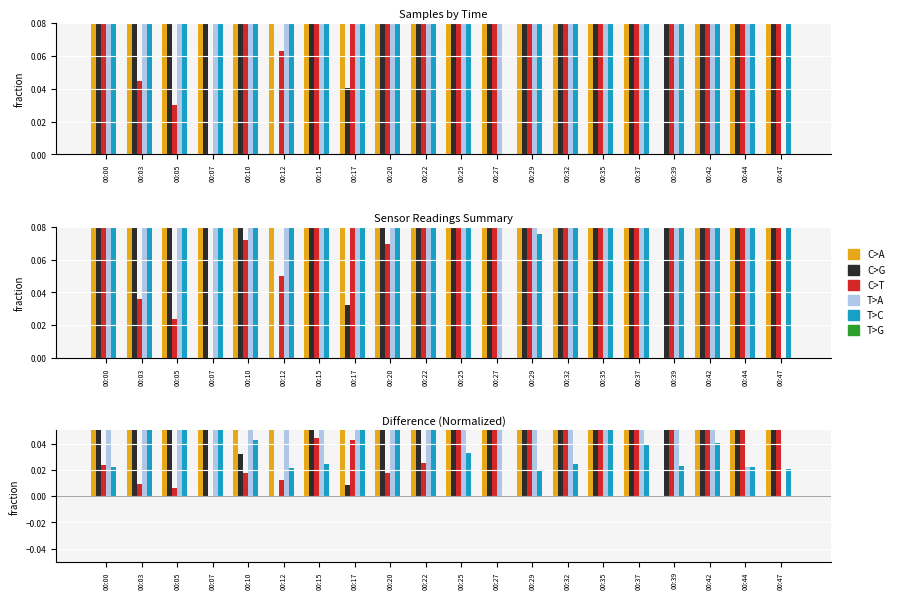

Which label corresponds to the largest value in the chart?

00:47